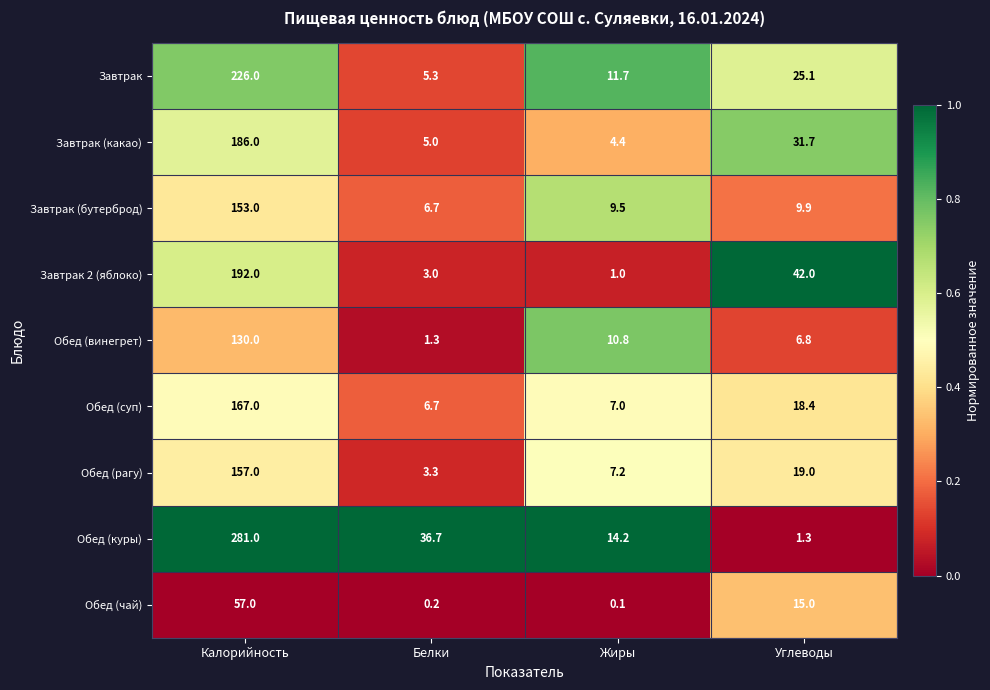

Which category has the lowest value across all series?

Жиры